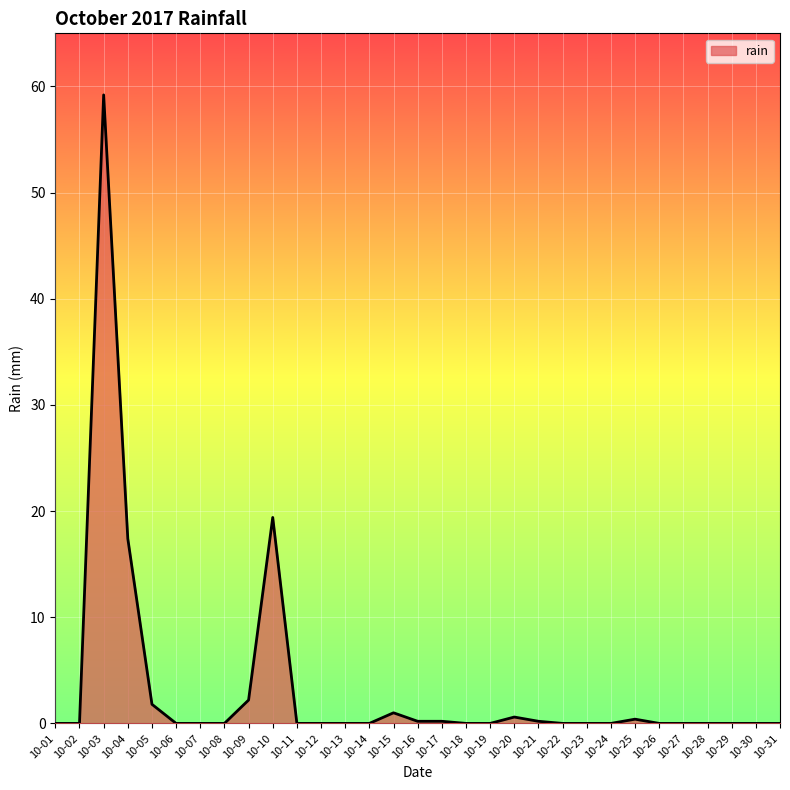

Does the chart display data point markers on the line(s)?

No